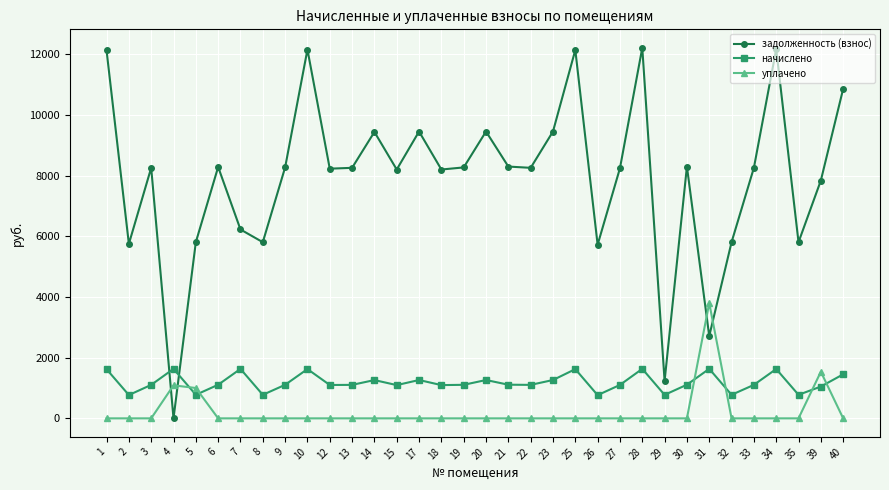

Is it true that уплачено equals 1000.0 at 5?

True